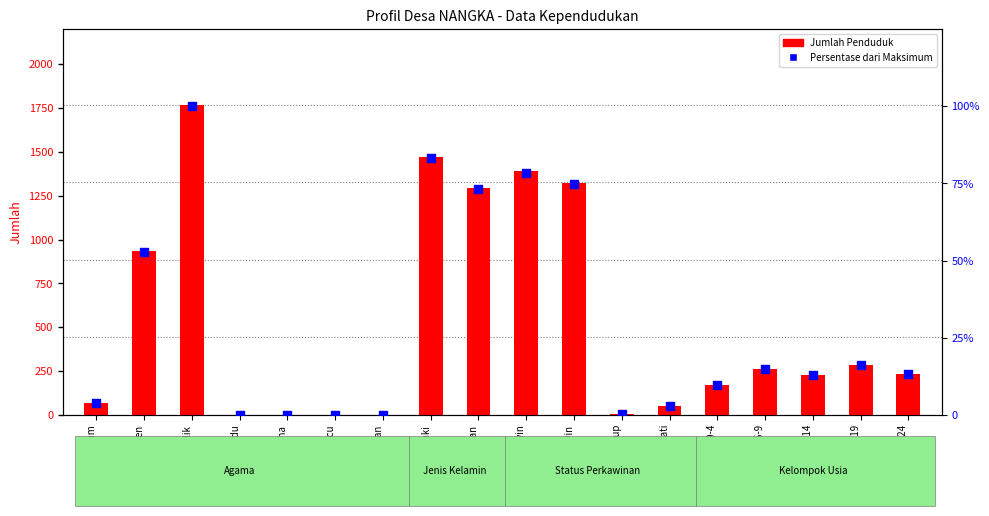

Which series has the largest Y range (max minus min)?

Jumlah Penduduk